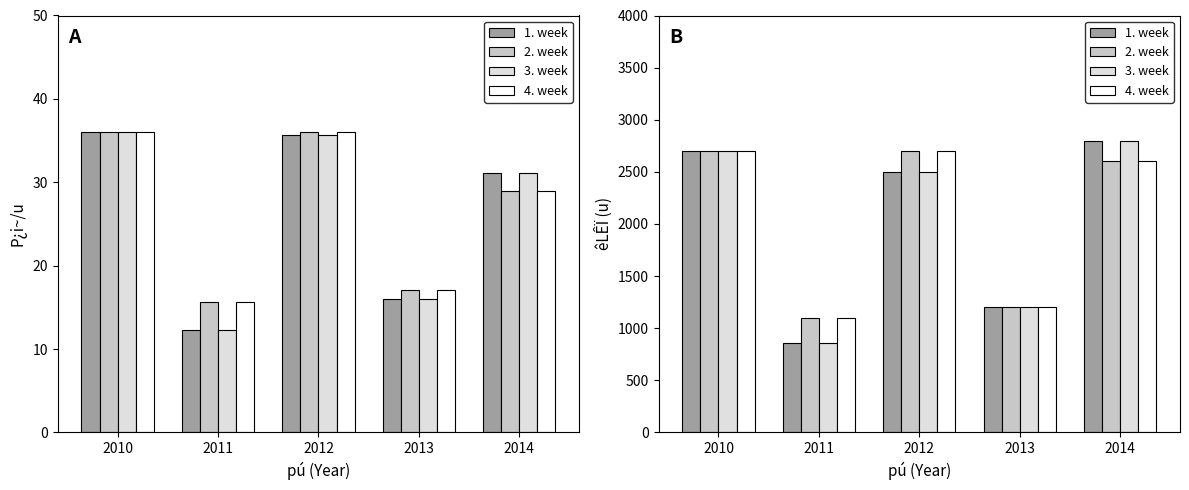

Does the chart contain stacked bars?

No